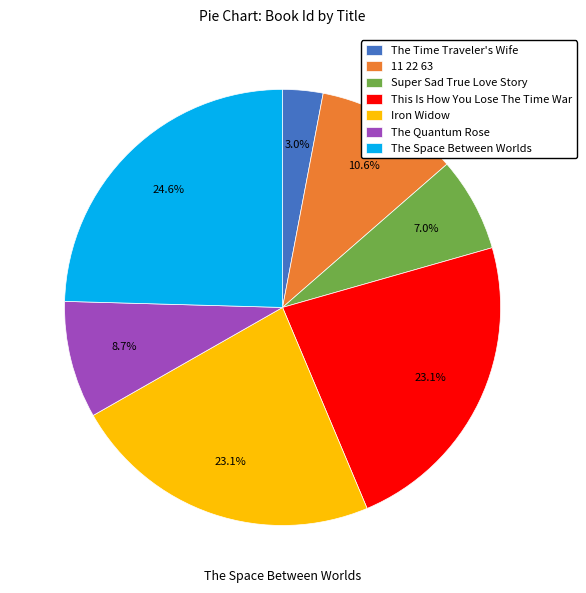

Is it true that Super Sad True Love Story is 13% of the pie?

False